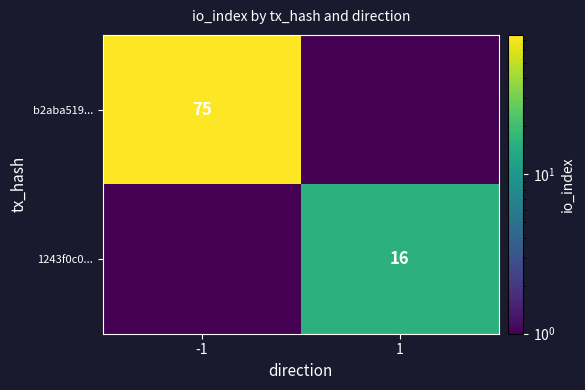

What is the difference between the highest and lowest values at -1?

74.9